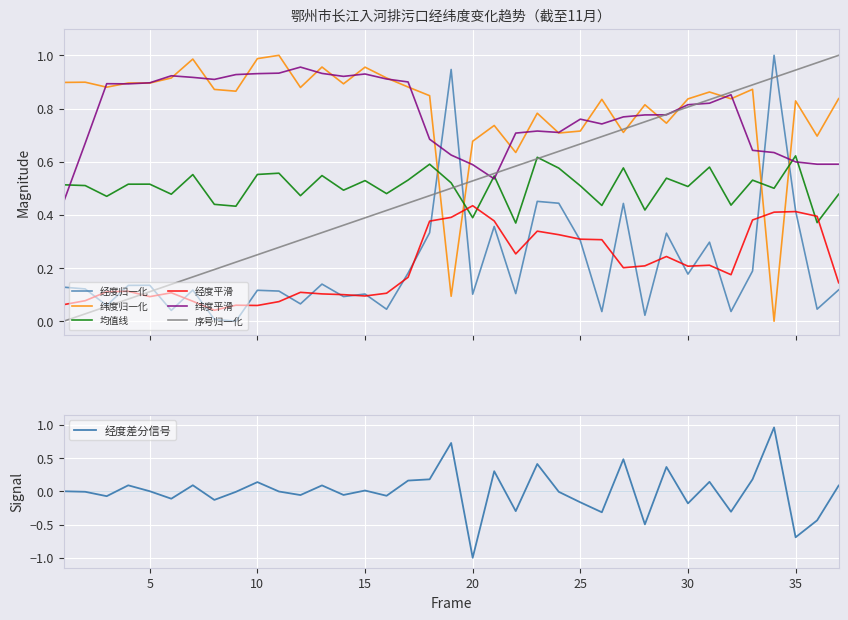

Which series ends up on top after the final intersection of 纬度归一化 and 均值线?

纬度归一化